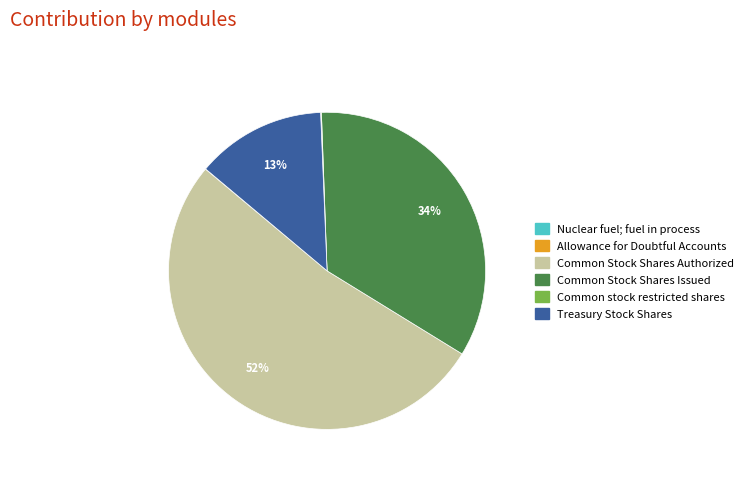

The Common Stock Shares Issued slice represents 46% of the pie. True or false?

False